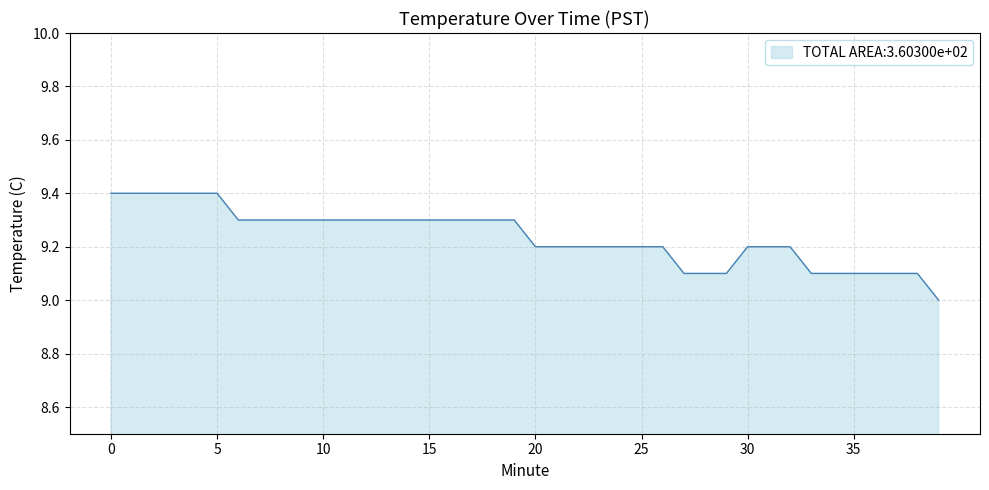

What is the difference between the maximum and minimum values?

0.4